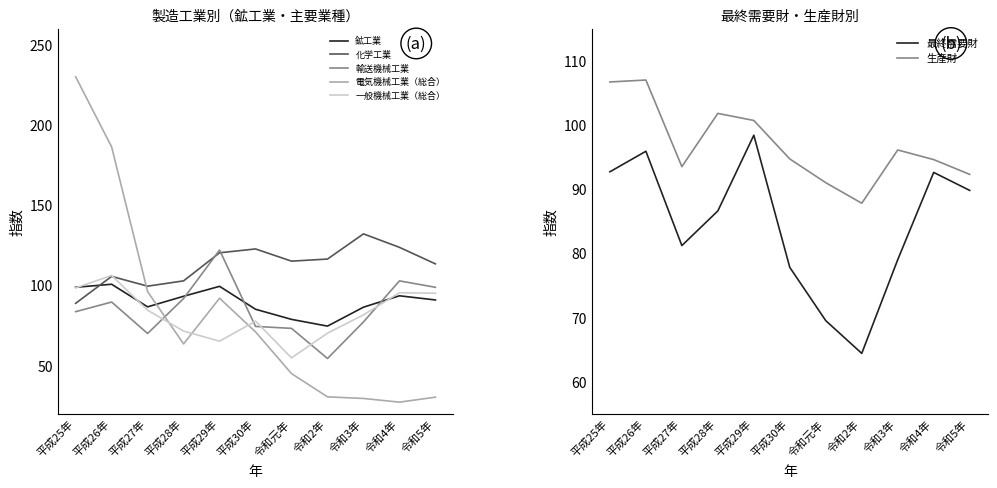

In 電気機械工業（総合）, how many points are higher than both neighbors (excluding endpoints)?

1